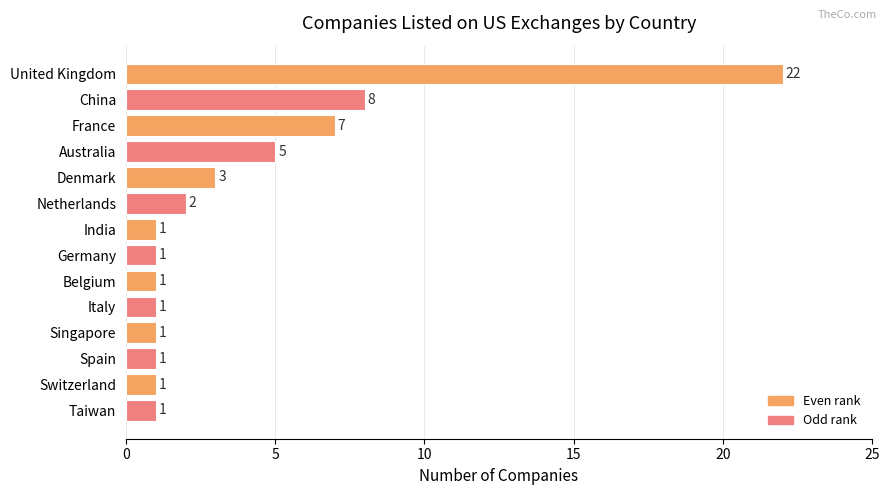

What is the sum of all values?

55